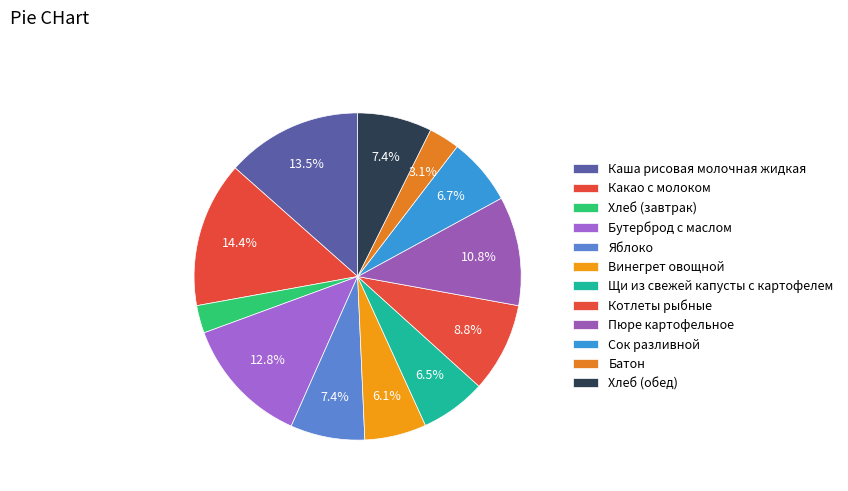

Which slice is the smallest?

Хлеб (завтрак)